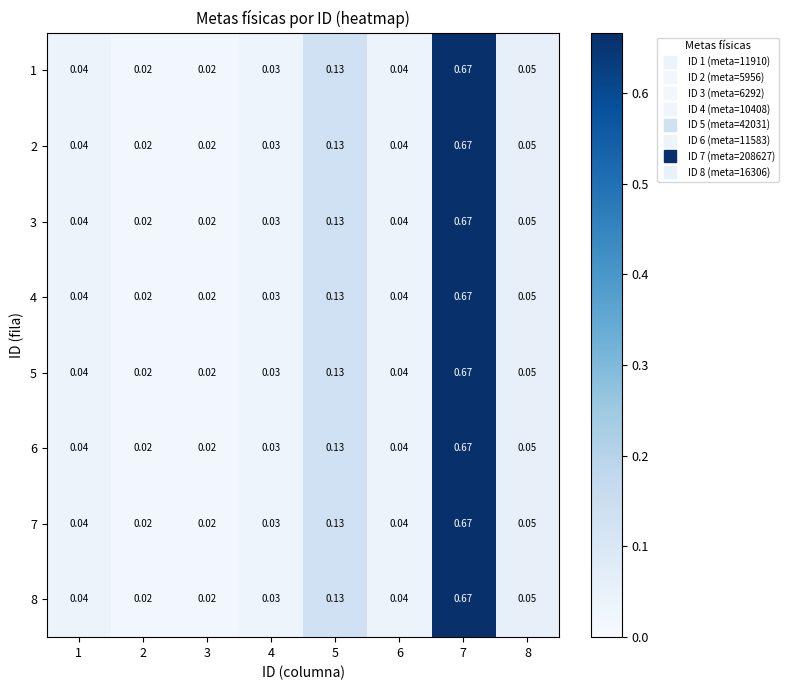

Is the value of 1 at 1 greater than the value of 5 at 3?

Yes